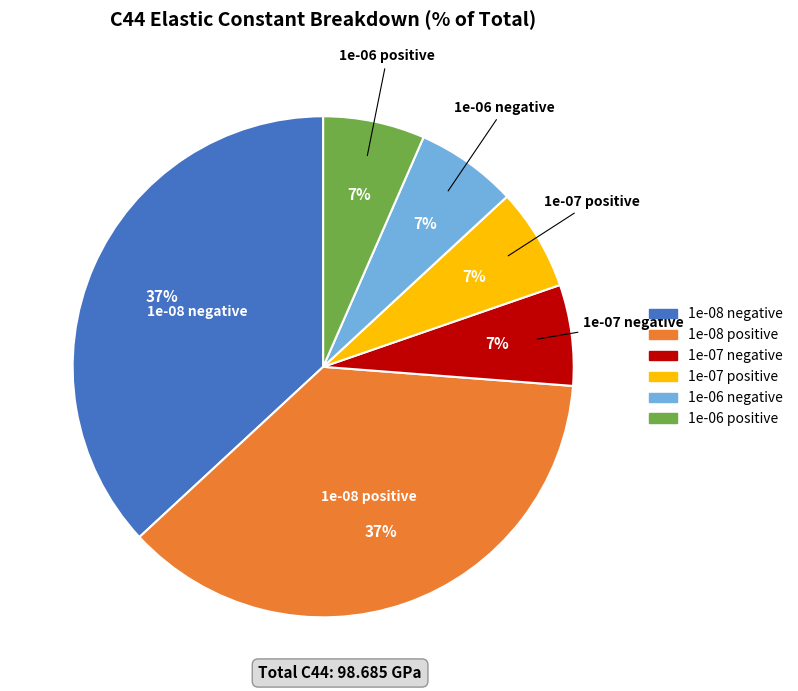

To the nearest percent, what is the combined percentage of 1e-06 positive and 1e-08 negative?

43%